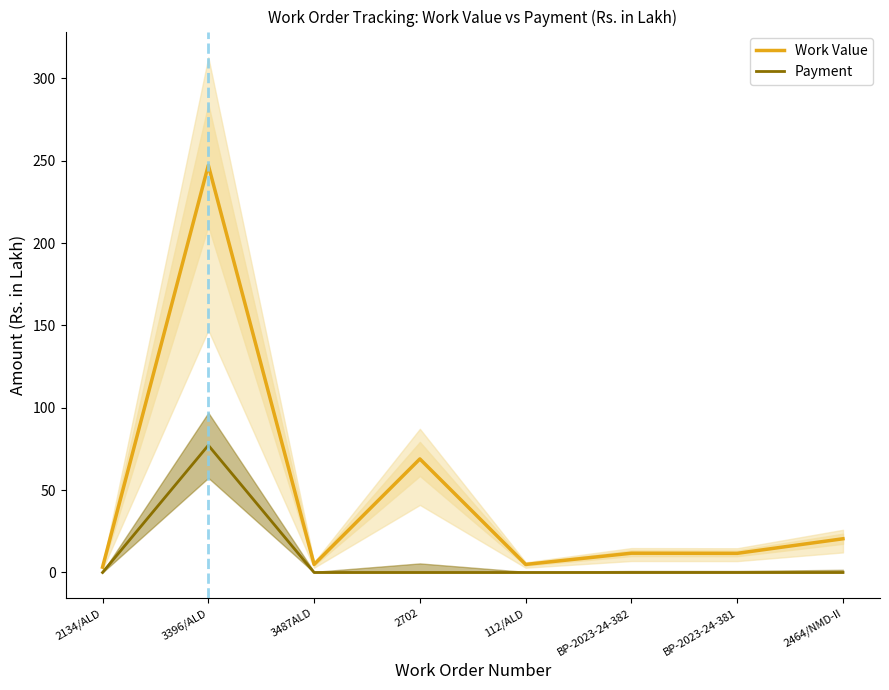

What position from the left is BP-2023-24-381?

7